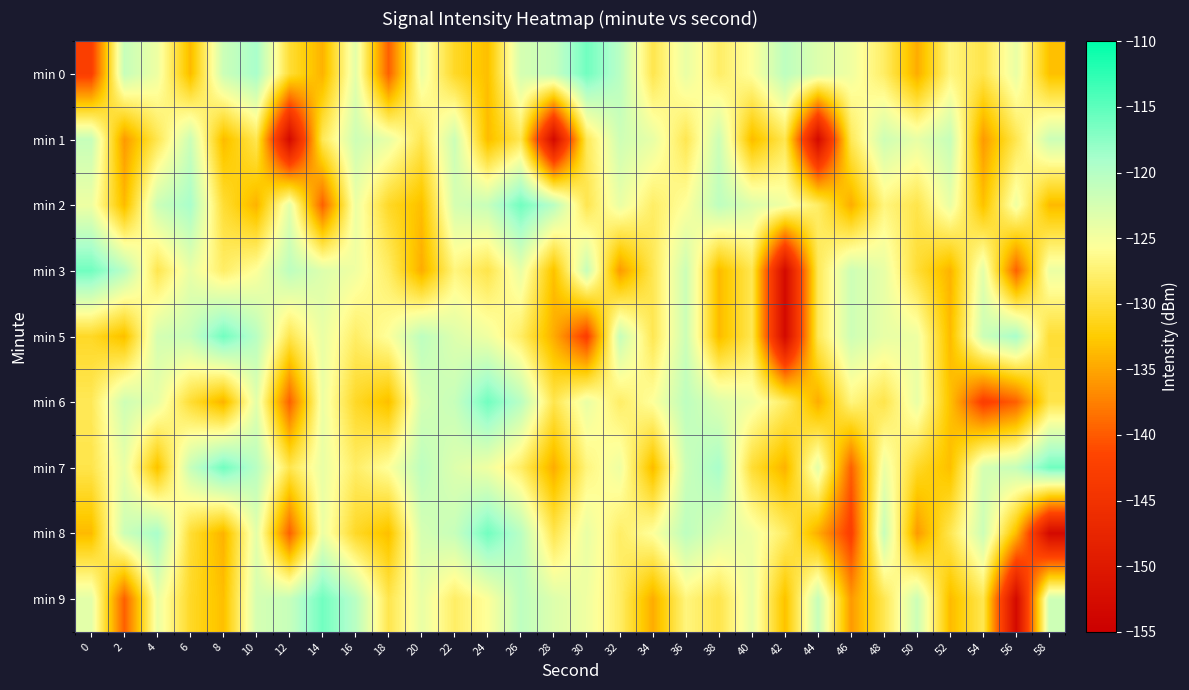

Reading right to left, transcribe all the data shown in this chart.

min 0: 58=-133.2	56=-124.0	54=-129.2	52=-127.0	50=-134.6	48=-128.0	46=-124.6	44=-123.1	42=-120.6	40=-125.6	38=-128.0	36=-124.1	34=-129.1	32=-120.3	30=-116.1	28=-121.3	26=-122.5	24=-133.4	22=-130.8	20=-124.3	18=-139.6	16=-123.6	14=-134.2	12=-130.2	10=-119.1	8=-121.7	6=-133.7	4=-124.5	2=-121.3	0=-142.5
min 1: 58=-121.8	56=-128.9	54=-135.8	52=-121.3	50=-124.0	48=-121.9	46=-128.7	44=-153.0	42=-128.9	40=-133.6	38=-121.8	36=-128.9	34=-124.0	32=-121.9	30=-128.7	28=-153.0	26=-128.9	24=-133.6	22=-121.8	20=-128.9	18=-124.0	16=-121.9	14=-128.7	12=-153.0	10=-128.9	8=-133.6	6=-121.8	4=-128.9	2=-135.8	0=-121.3
min 2: 58=-133.7	56=-124.5	54=-133.2	52=-124.0	50=-129.2	48=-127.0	46=-134.6	44=-128.0	42=-124.6	40=-123.1	38=-120.6	36=-125.6	34=-128.0	32=-124.1	30=-129.1	28=-120.3	26=-116.1	24=-121.3	22=-122.5	20=-133.4	18=-130.8	16=-124.3	14=-139.6	12=-123.6	10=-134.2	8=-130.2	6=-119.1	4=-121.7	2=-133.7	0=-124.5
min 3: 58=-124.3	56=-139.6	54=-123.6	52=-134.2	50=-130.2	48=-124.0	46=-121.9	44=-128.7	42=-153.0	40=-128.9	38=-133.6	36=-121.8	34=-128.9	32=-135.8	30=-121.3	28=-133.2	26=-124.0	24=-129.2	22=-127.0	20=-134.6	18=-128.0	16=-124.6	14=-123.1	12=-120.6	10=-125.6	8=-128.0	6=-124.1	4=-129.1	2=-120.3	0=-116.1
min 5: 58=-130.2	56=-119.1	54=-121.7	52=-133.7	50=-124.5	48=-124.0	46=-121.9	44=-128.7	42=-153.0	40=-128.9	38=-133.6	36=-121.8	34=-128.9	32=-121.3	30=-142.5	28=-134.6	26=-128.0	24=-124.6	22=-123.1	20=-120.6	18=-125.6	16=-128.0	14=-124.1	12=-129.1	10=-120.3	8=-116.1	6=-121.3	4=-122.5	2=-133.4	0=-130.8
min 6: 58=-129.2	56=-139.6	54=-142.5	52=-133.2	50=-124.0	48=-129.2	46=-127.0	44=-134.6	42=-128.0	40=-124.6	38=-123.1	36=-120.6	34=-125.6	32=-128.0	30=-124.1	28=-129.1	26=-120.3	24=-116.1	22=-121.3	20=-122.5	18=-133.4	16=-130.8	14=-124.3	12=-139.6	10=-123.6	8=-134.2	6=-130.2	4=-124.0	2=-121.9	0=-128.7
min 7: 58=-116.1	56=-121.3	54=-122.5	52=-133.4	50=-130.8	48=-124.3	46=-139.6	44=-123.6	42=-134.2	40=-130.2	38=-119.1	36=-121.7	34=-133.7	32=-124.5	30=-127.0	28=-134.6	26=-128.0	24=-124.6	22=-123.1	20=-120.6	18=-125.6	16=-128.0	14=-124.1	12=-129.1	10=-120.3	8=-116.1	6=-121.3	4=-133.2	2=-124.0	0=-129.2
min 8: 58=-153.0	56=-133.6	54=-121.8	52=-128.9	50=-135.8	48=-121.3	46=-142.5	44=-134.6	42=-128.0	40=-124.6	38=-123.1	36=-120.6	34=-125.6	32=-128.0	30=-124.1	28=-129.1	26=-120.3	24=-116.1	22=-121.3	20=-122.5	18=-133.4	16=-130.8	14=-124.3	12=-139.6	10=-123.6	8=-134.2	6=-130.2	4=-119.1	2=-121.7	0=-133.7
min 9: 58=-121.9	56=-153.0	54=-128.9	52=-133.6	50=-121.8	48=-128.9	46=-135.8	44=-121.3	42=-133.2	40=-124.0	38=-129.2	36=-127.0	34=-134.6	32=-128.0	30=-124.6	28=-123.1	26=-120.6	24=-125.6	22=-128.0	20=-124.1	18=-129.1	16=-120.3	14=-116.1	12=-121.3	10=-122.5	8=-133.4	6=-130.8	4=-124.3	2=-139.6	0=-123.6